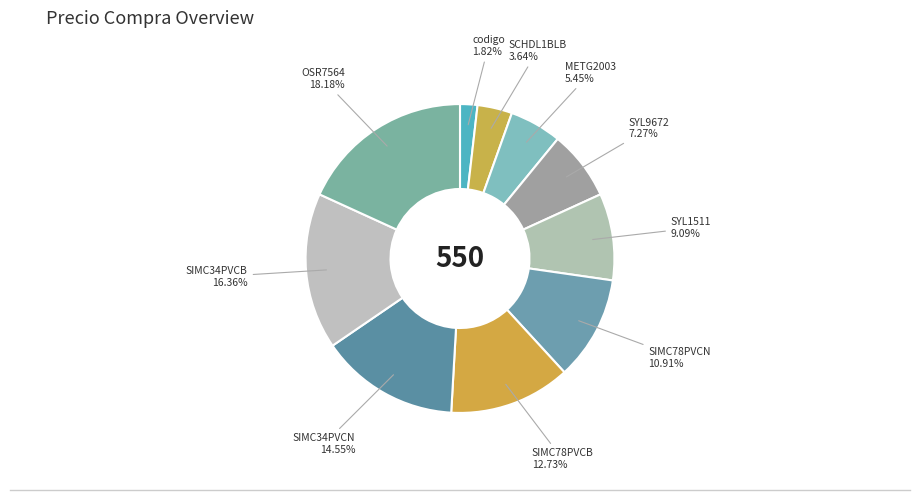

Rank the categories by value from highest to lowest.

OSR7564, SIMC34PVCB, SIMC34PVCN, SIMC78PVCB, SIMC78PVCN, SYL1511, SYL9672, METG2003, SCHDL1BLB, codigo